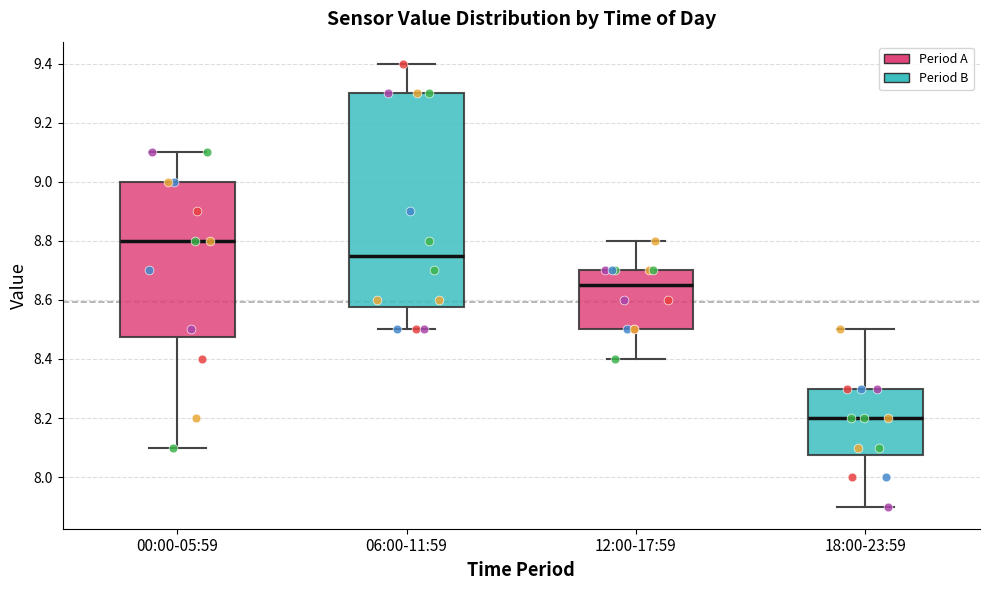

Reading left to right, transcribe this box plot: for each box, give where its median line is, the range the box spans, and where its two whiskers end, as read against the y-axis. The values are not printed on the chart, so give them approximately, as read against the axis.

00:00-05:59: median 8.80, box 8.48 to 9.00, whiskers 8.10 to 9.10
06:00-11:59: median 8.76, box 8.58 to 9.30, whiskers 8.50 to 9.40
12:00-17:59: median 8.66, box 8.50 to 8.70, whiskers 8.40 to 8.80
18:00-23:59: median 8.20, box 8.08 to 8.30, whiskers 7.90 to 8.50